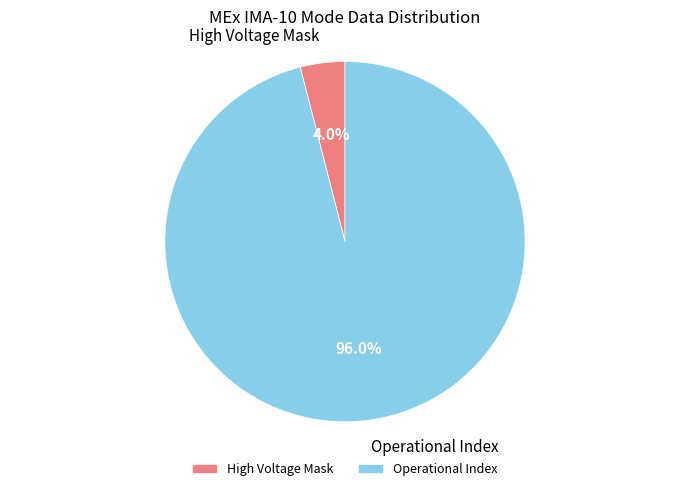

Which slice represents more than half of the pie?

Operational Index